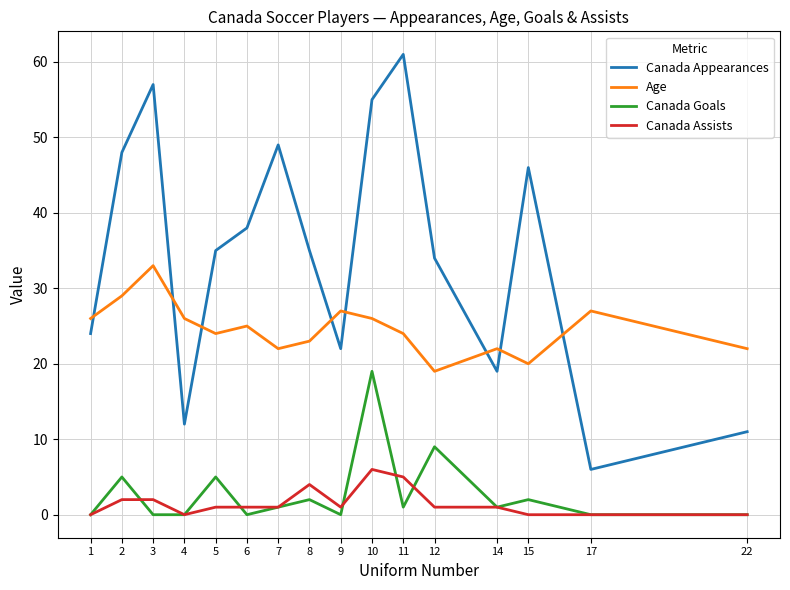

Reading right to left, transcribe all the data shown in this chart.

Canada Appearances: 11	6	46	19	34	61	55	22	35	49	38	35	12	57	48	24
Age: 22	27	20	22	19	24	26	27	23	22	25	24	26	33	29	26
Canada Goals: 0	0	2	1	9	1	19	0	2	1	0	5	0	0	5	0
Canada Assists: 0	0	0	1	1	5	6	1	4	1	1	1	0	2	2	0